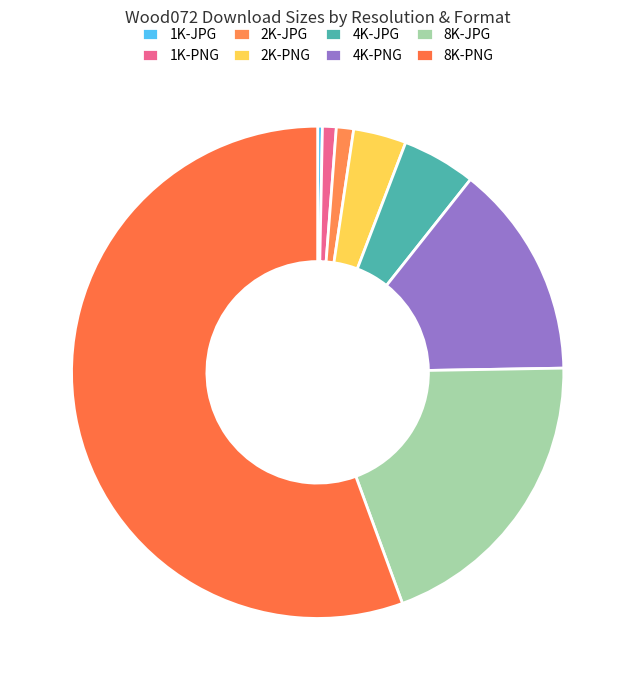

The 2K-JPG slice represents 11% of the pie. True or false?

False